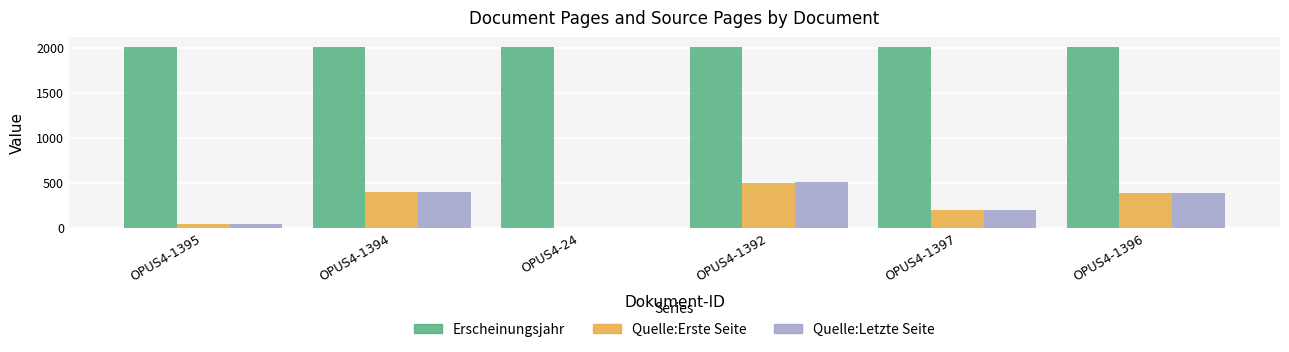

True or false: Erscheinungsjahr has a value of 2014 at OPUS4-1392.

True